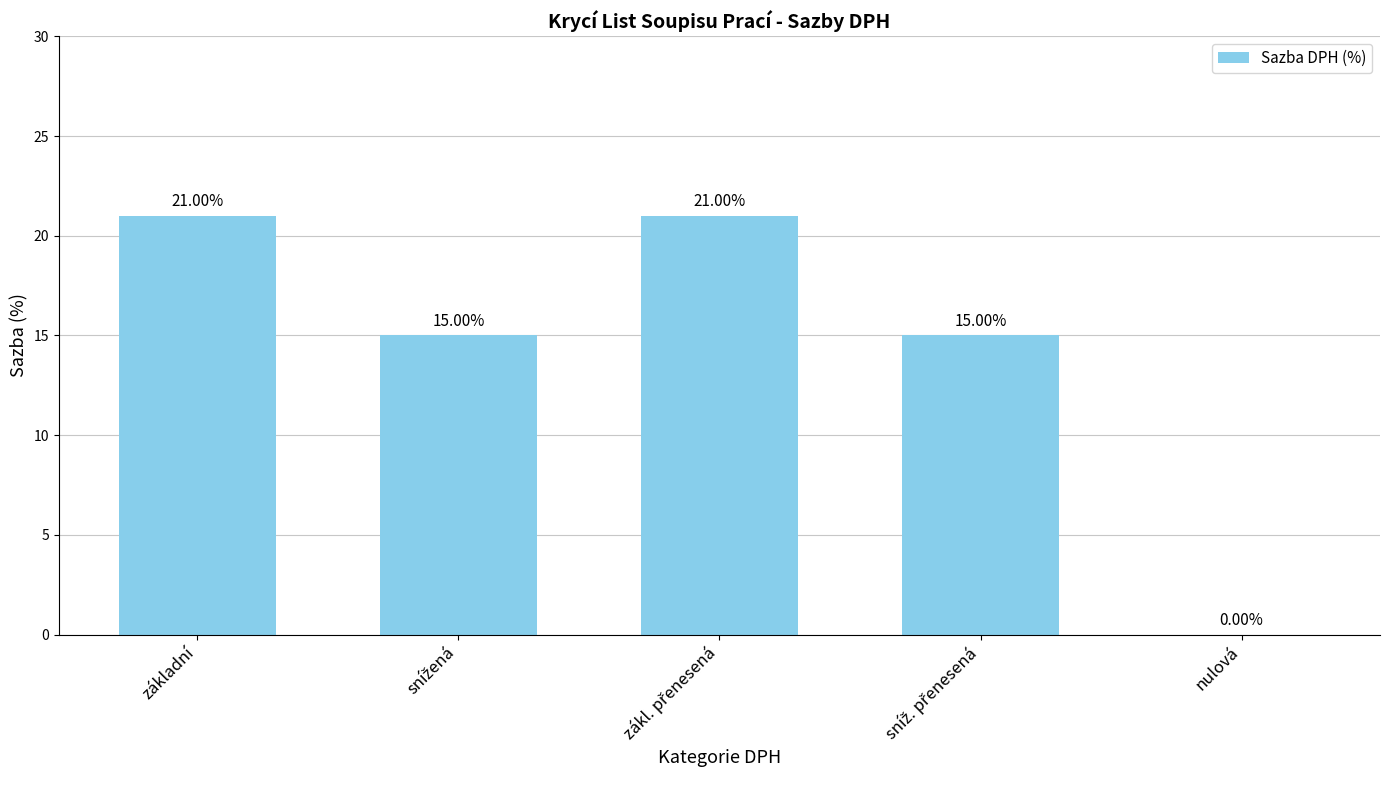

What is the sum of all values?

72